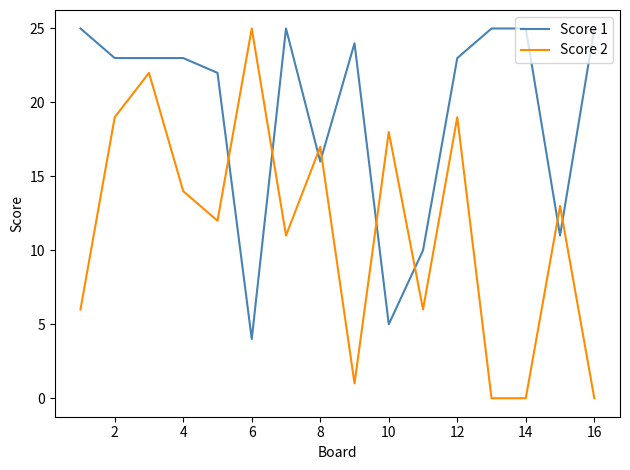

What is the sum of all Score 1 values?

309